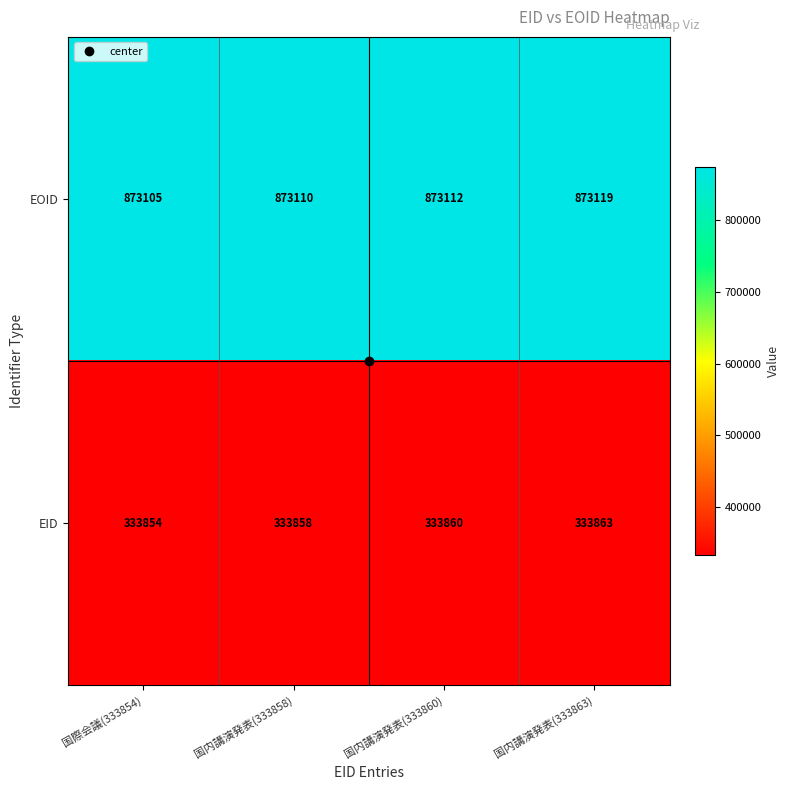

What is the total value across all series at 国内講演発表(333863)?

1206982